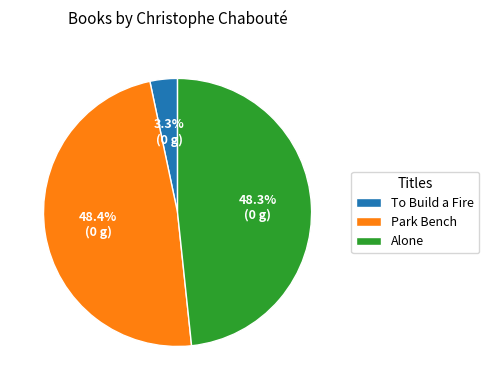

How many segments does this pie chart have?

3